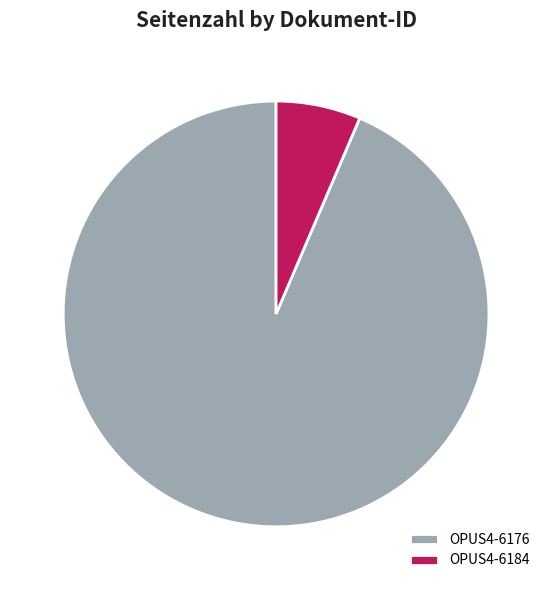

The OPUS4-6184 slice represents 15% of the pie. True or false?

False